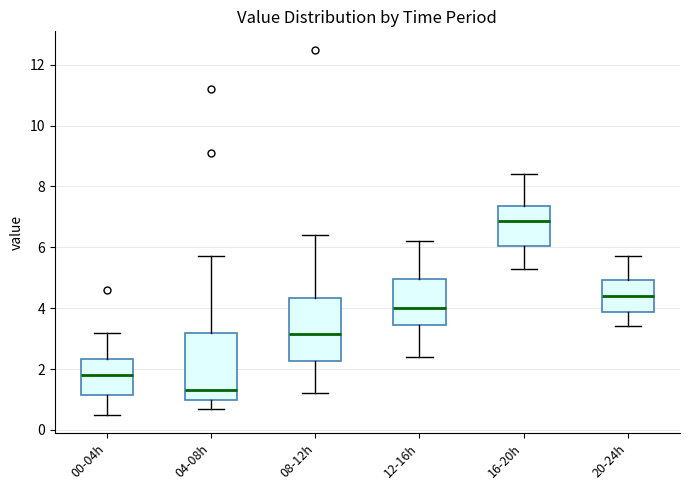

Which box's median line is the highest?

16-20h